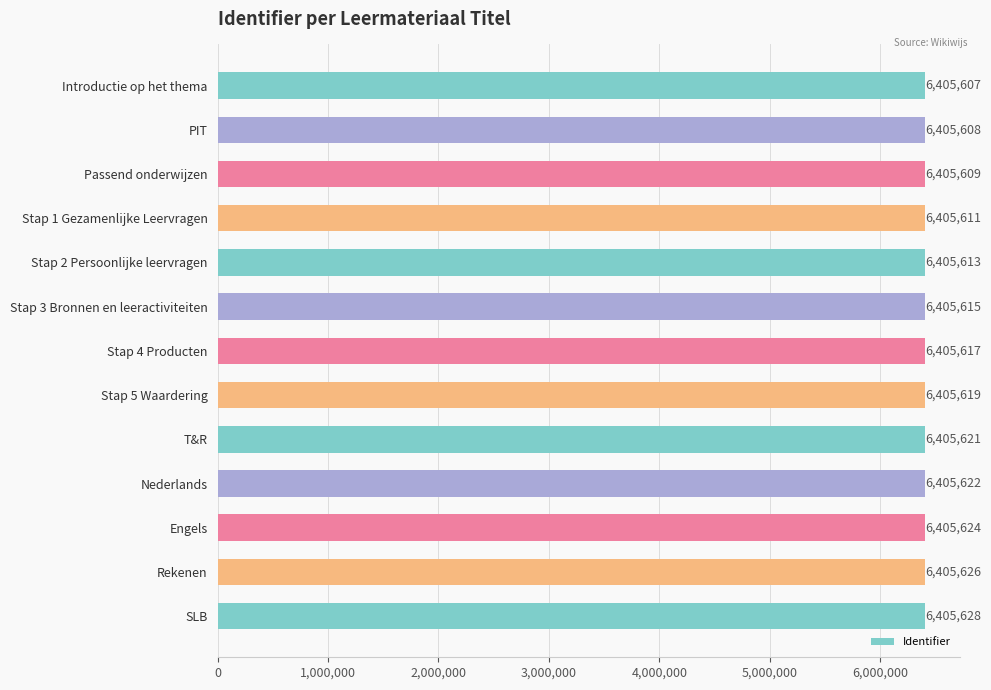

What is the difference between the maximum and minimum values?

21